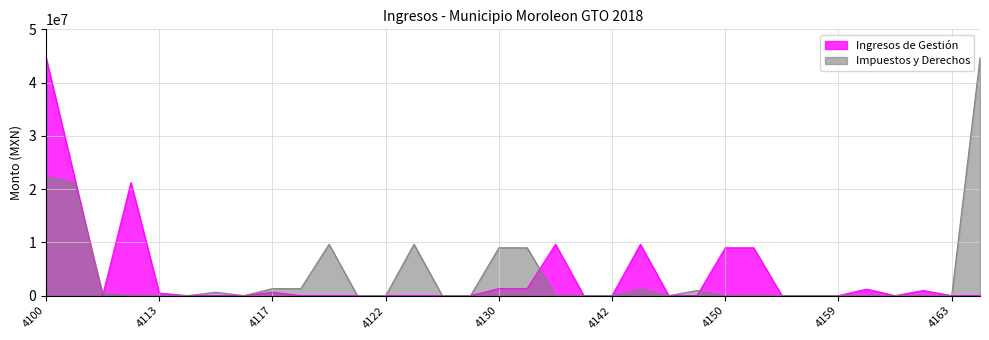

Which category has the highest value across all series?

4100